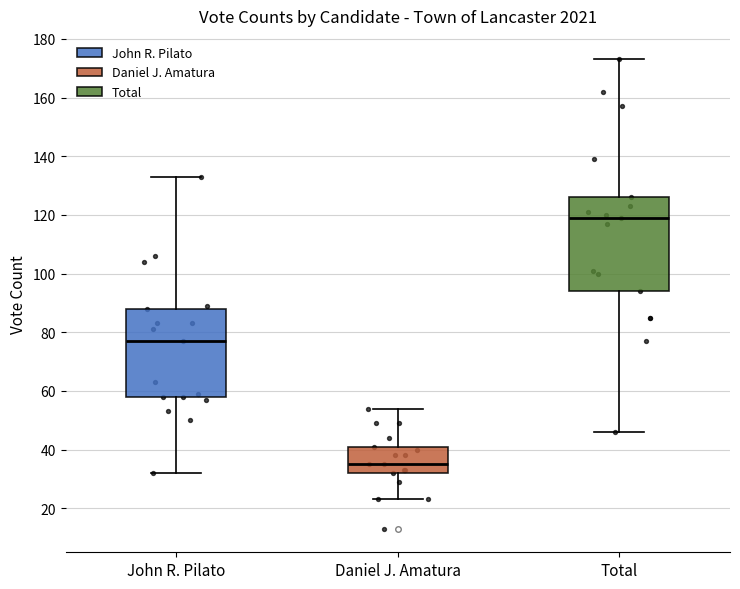

Which box's median line is the highest?

Total